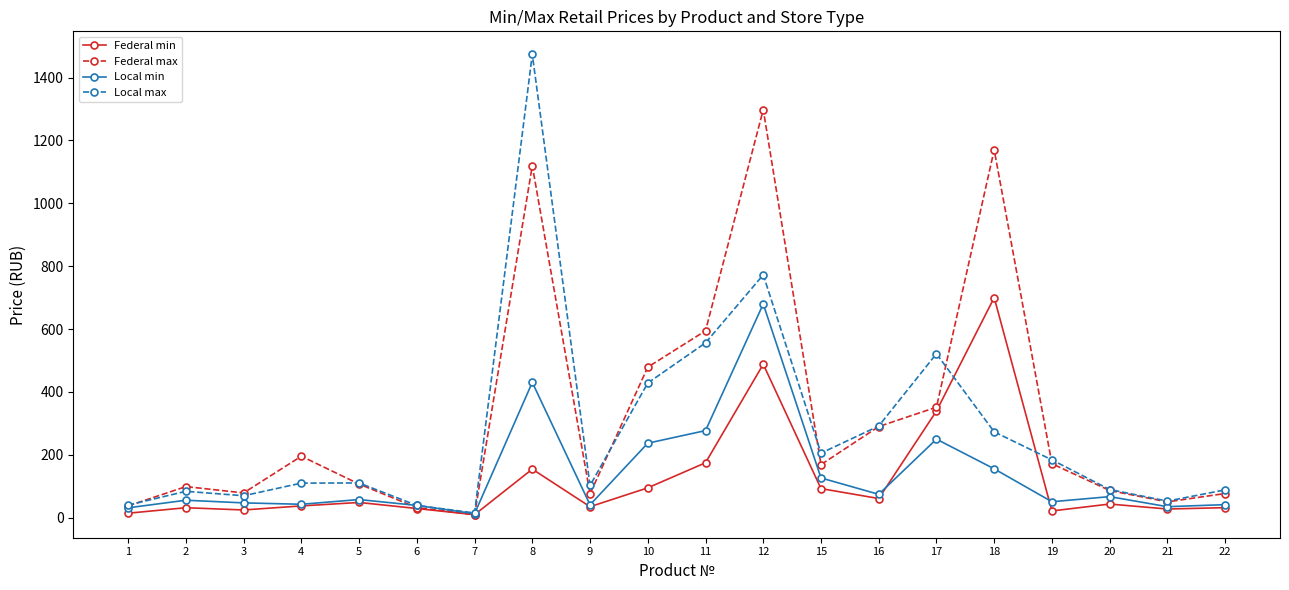

What is the value of the Federal min point at the 5th from the left?

48.5